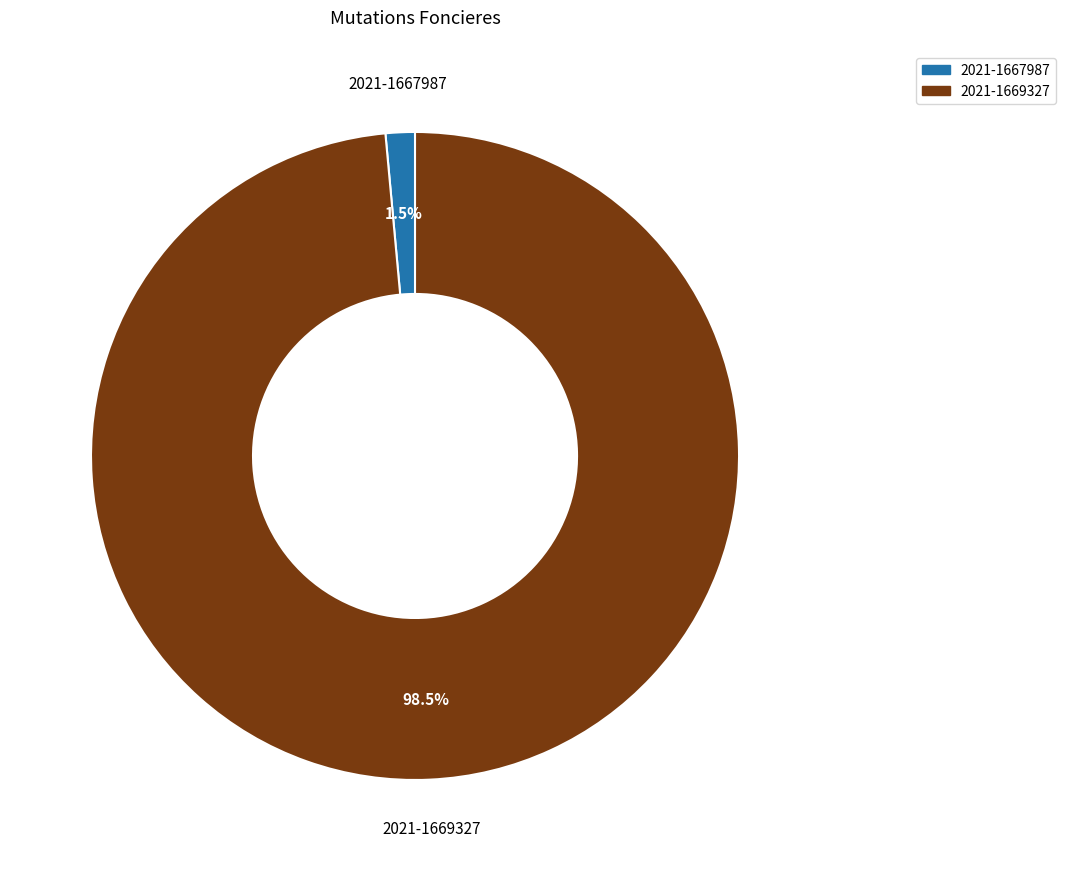

Is the sum of 2021-1669327 and 2021-1667987 greater than half?

Yes